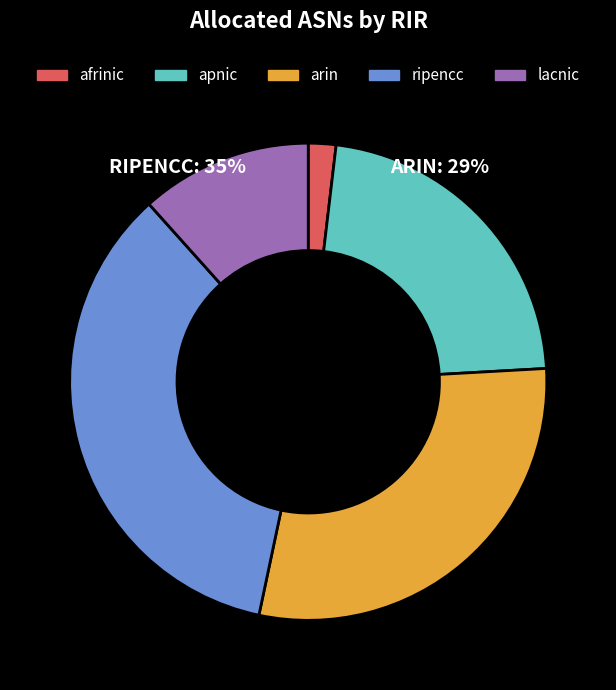

To the nearest percent, what is the average slice percentage?

20%